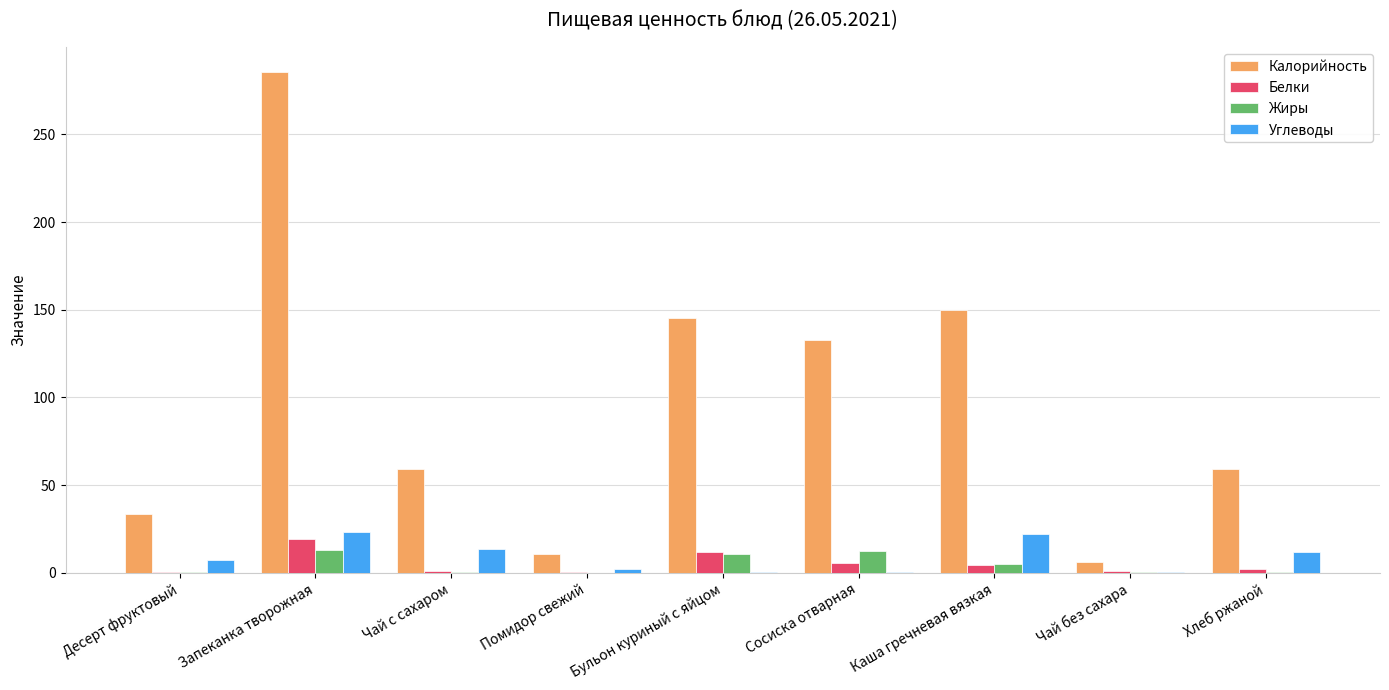

What is the highest value of the Углеводы series?

23.5